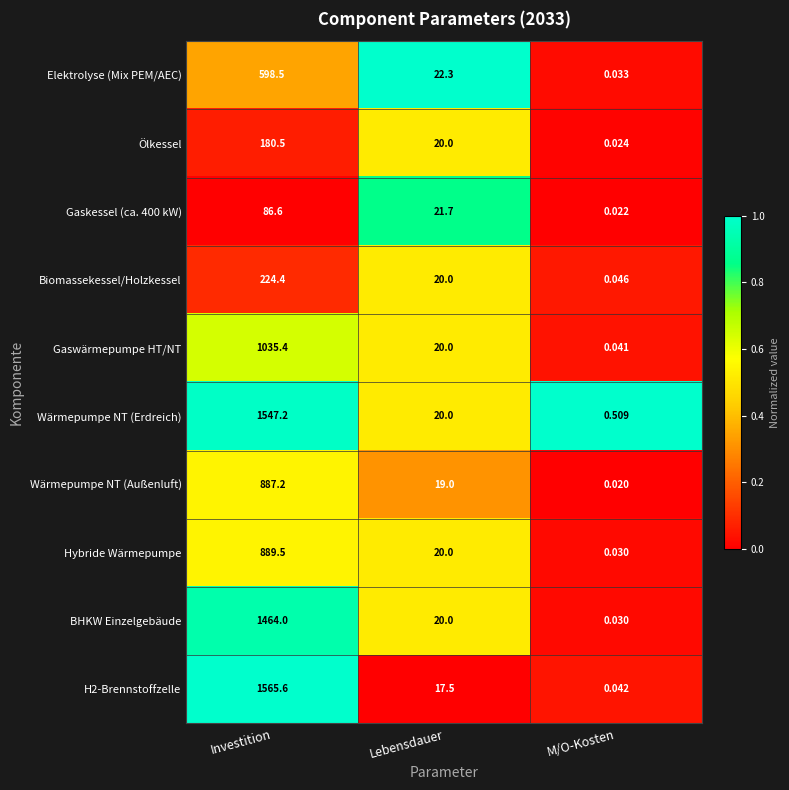

How many distinct data groups are displayed?

10